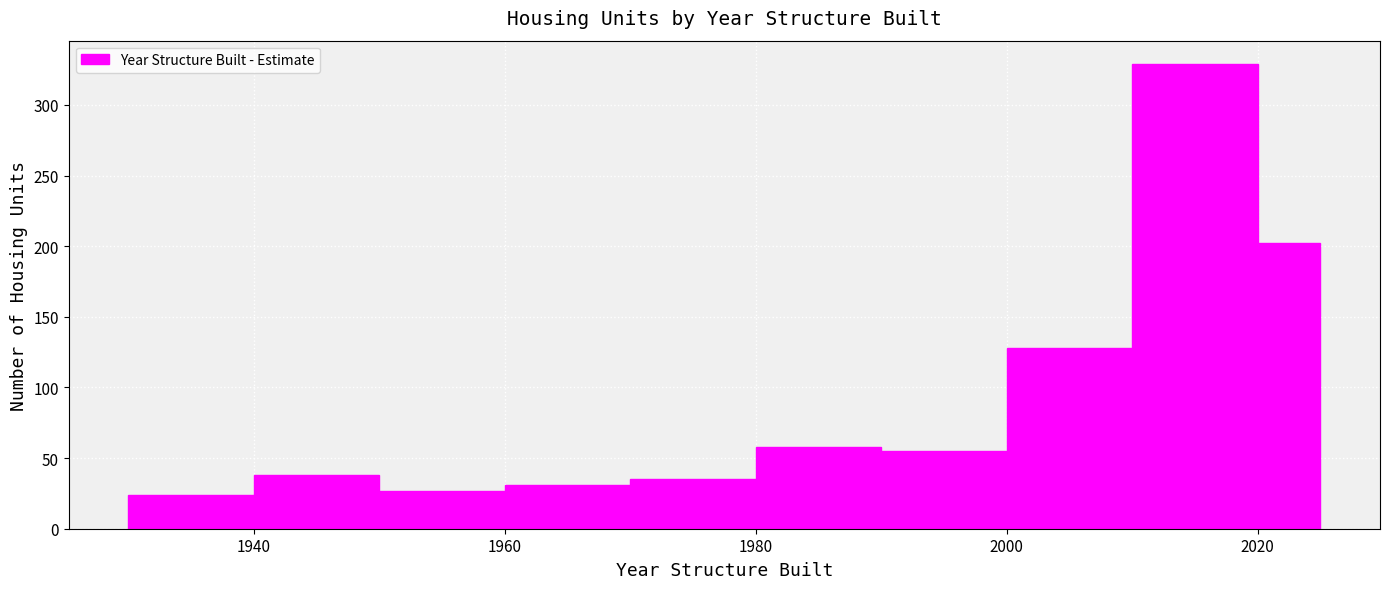

Read against the x-axis, roughly where is the centre of the tallest bar?

2016